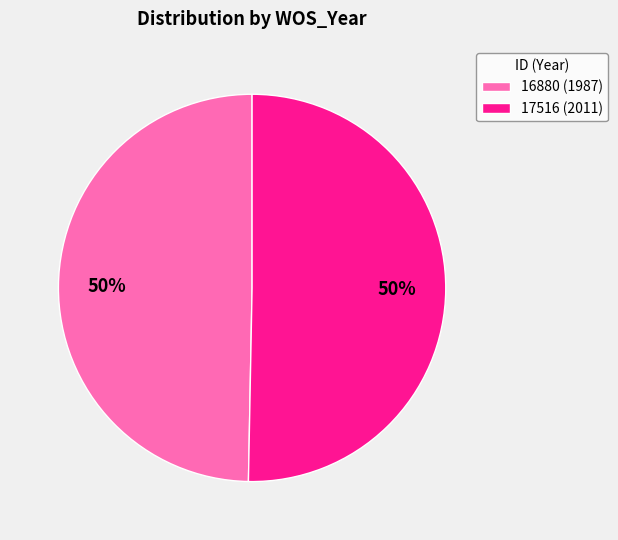

Combined, do 17516 (2011) and 16880 (1987) account for over 50%?

Yes